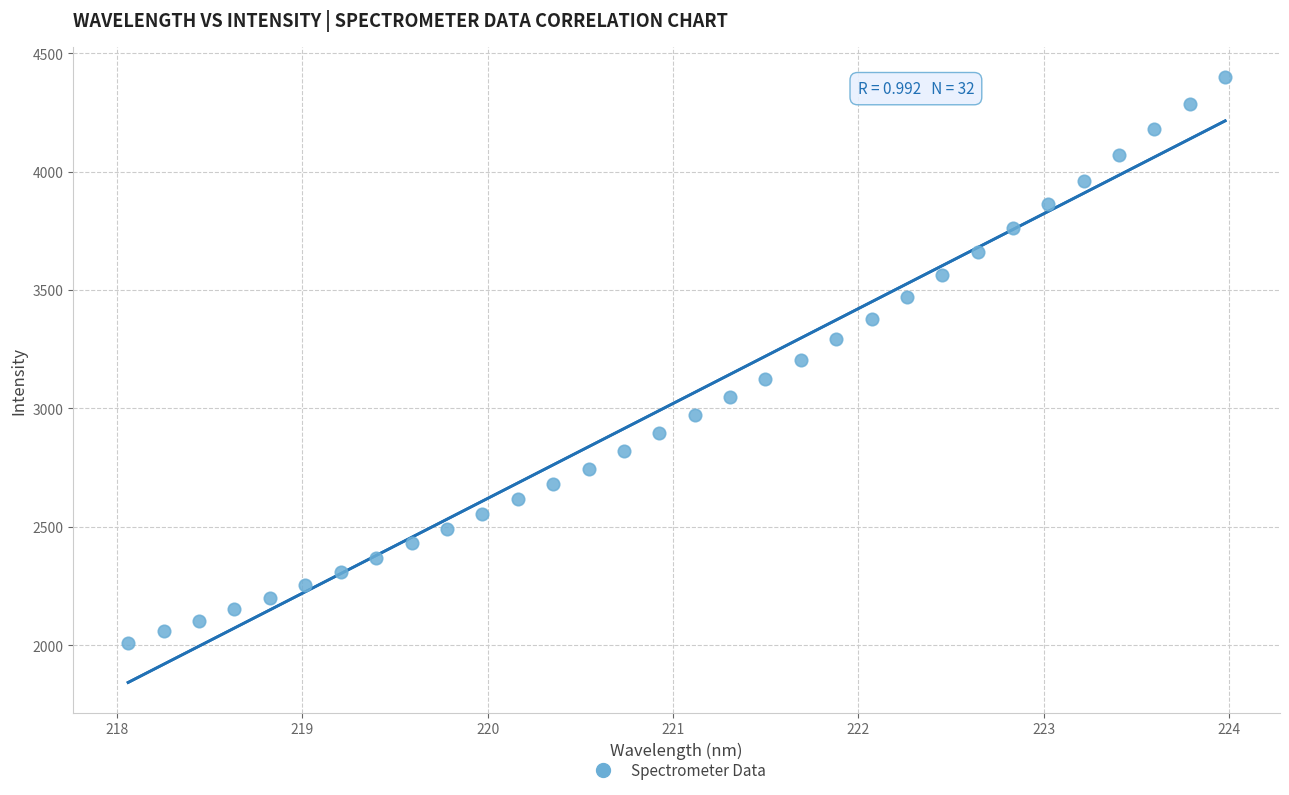

What is the range of X values (max minus min)?

5.9